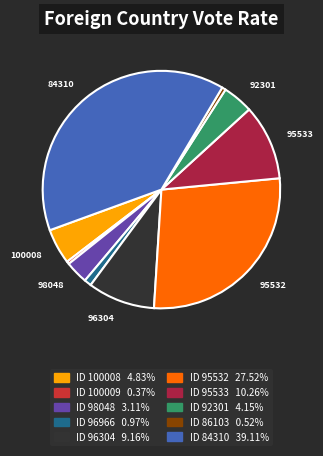

How many slices are in this pie chart?

10